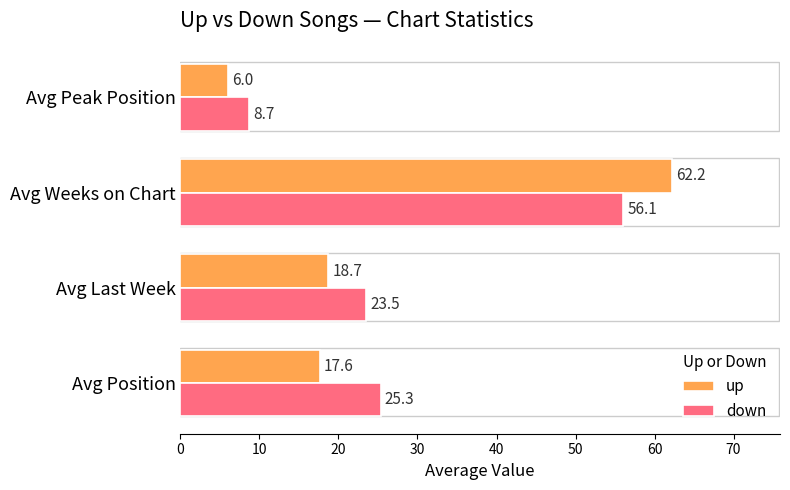

How many data points in up are less than 18?

2